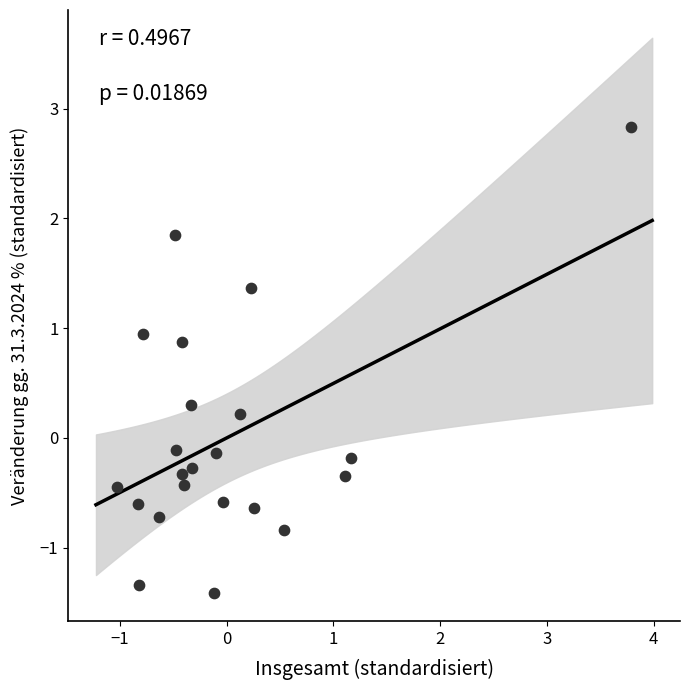

What is the range of X values (max minus min)?

4.8